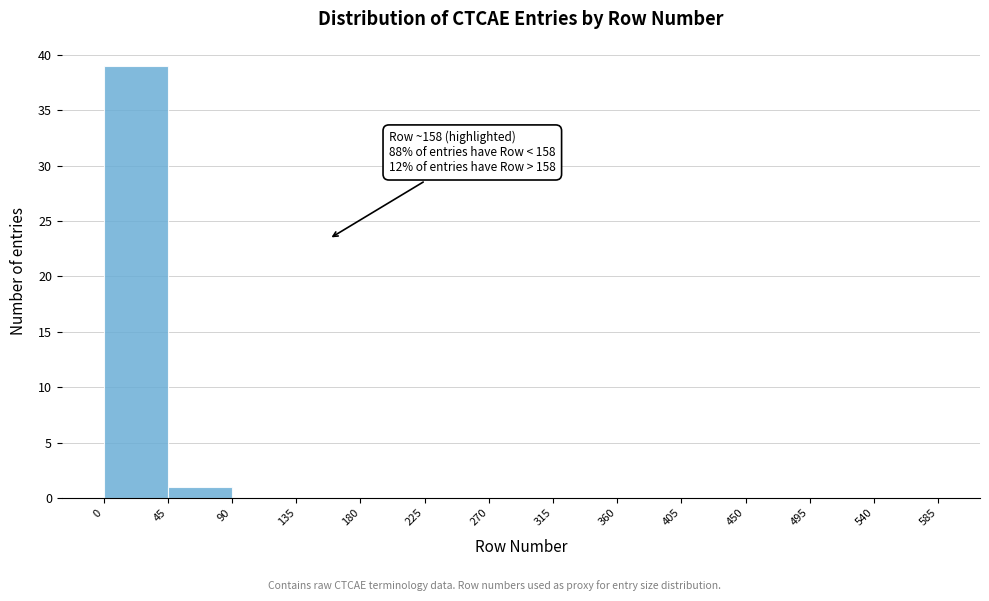

Over which range of the x-axis is the bar tallest?

0 to 45